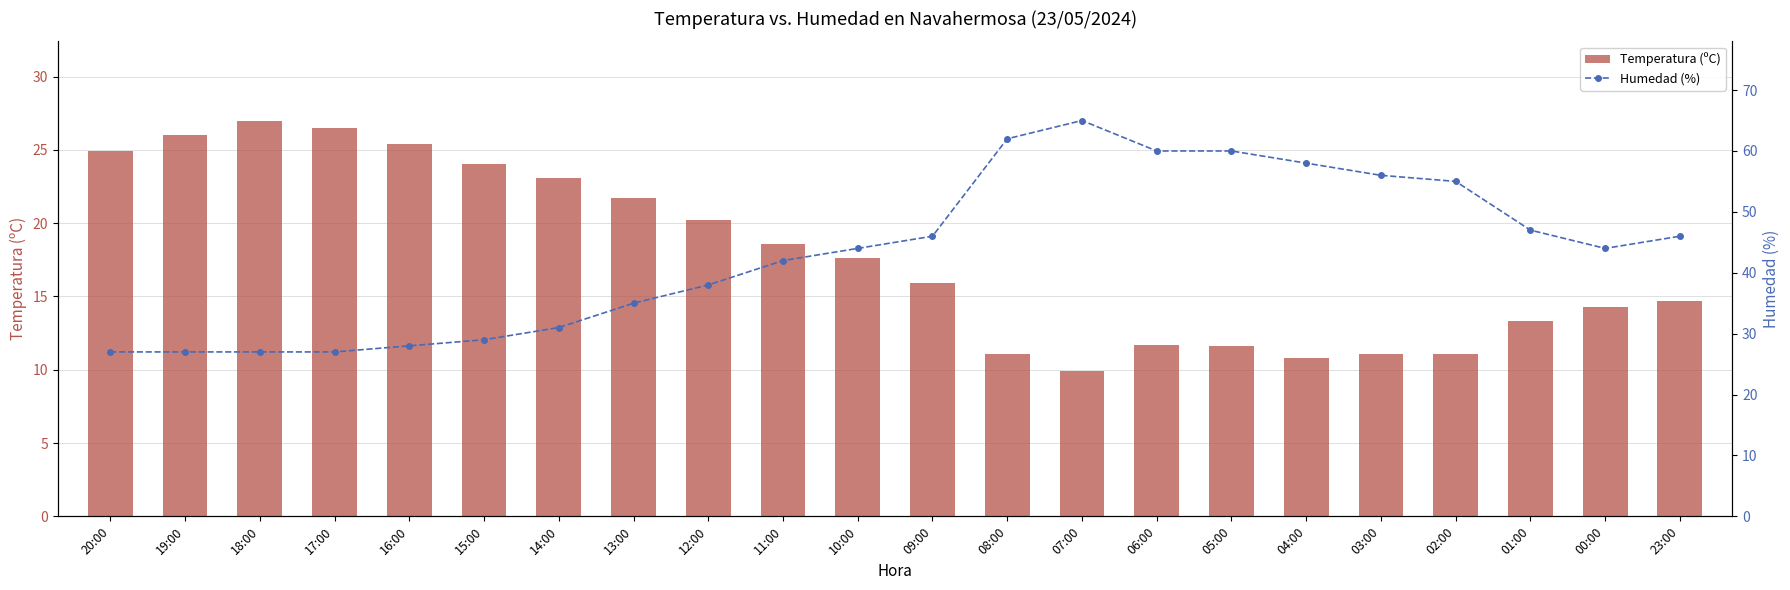

At which label is Temperatura (ºC) closest to 18?

10:00